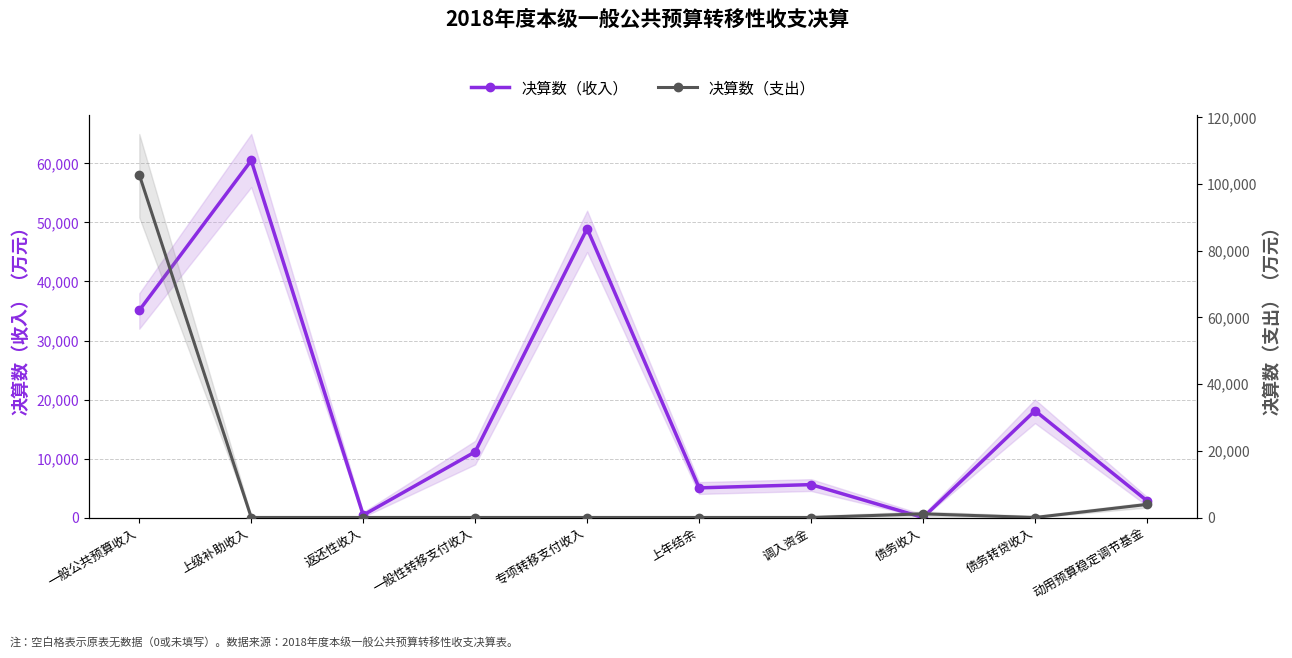

Which series has the largest total across all categories?

决算数（收入）